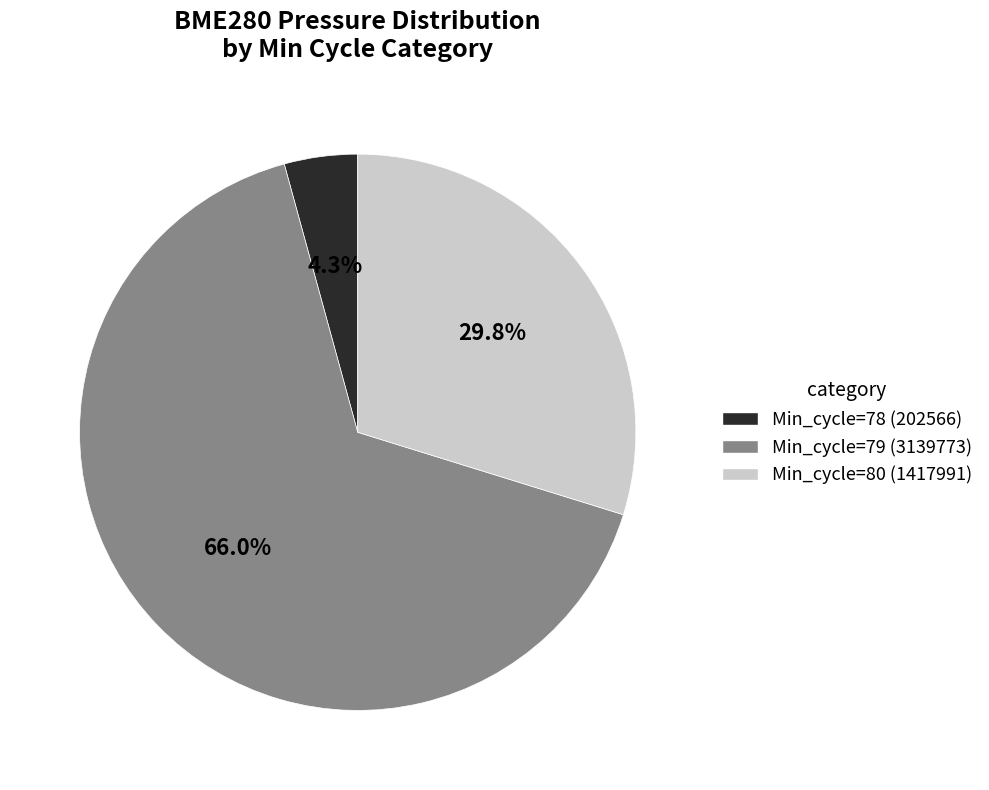

What percentage is the Min_cycle=78 slice, to the nearest percent?

4%